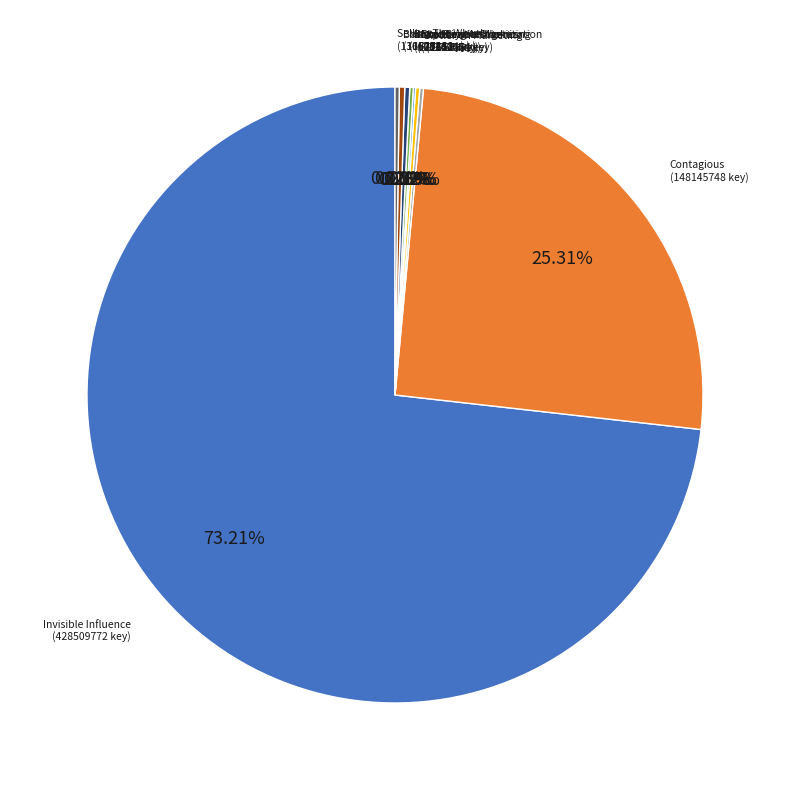

To the nearest percent, what is the average slice percentage?

11%